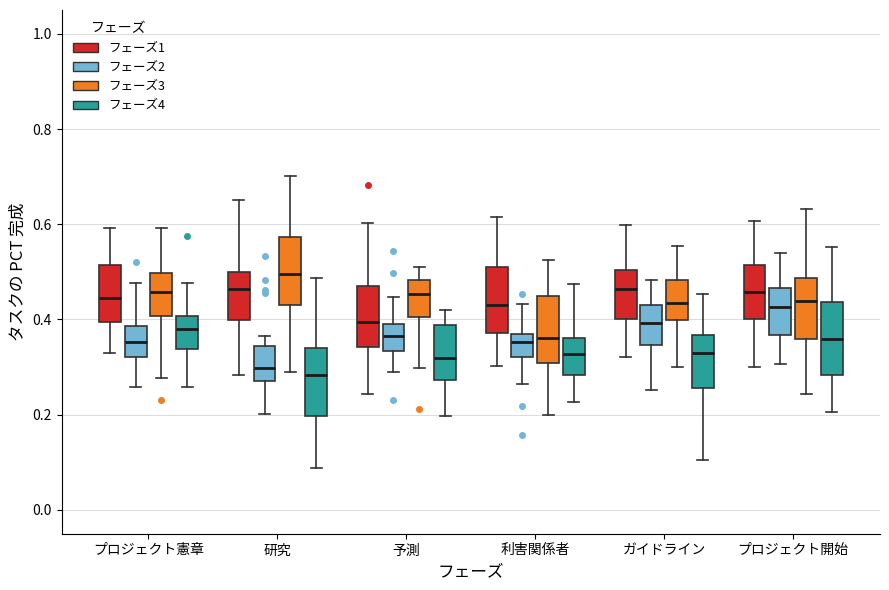

Where is the lower edge of the box for 研究 (フェーズ2) on the y-axis? The values are not printed on the chart, so give them approximately, as read against the axis.

0.26